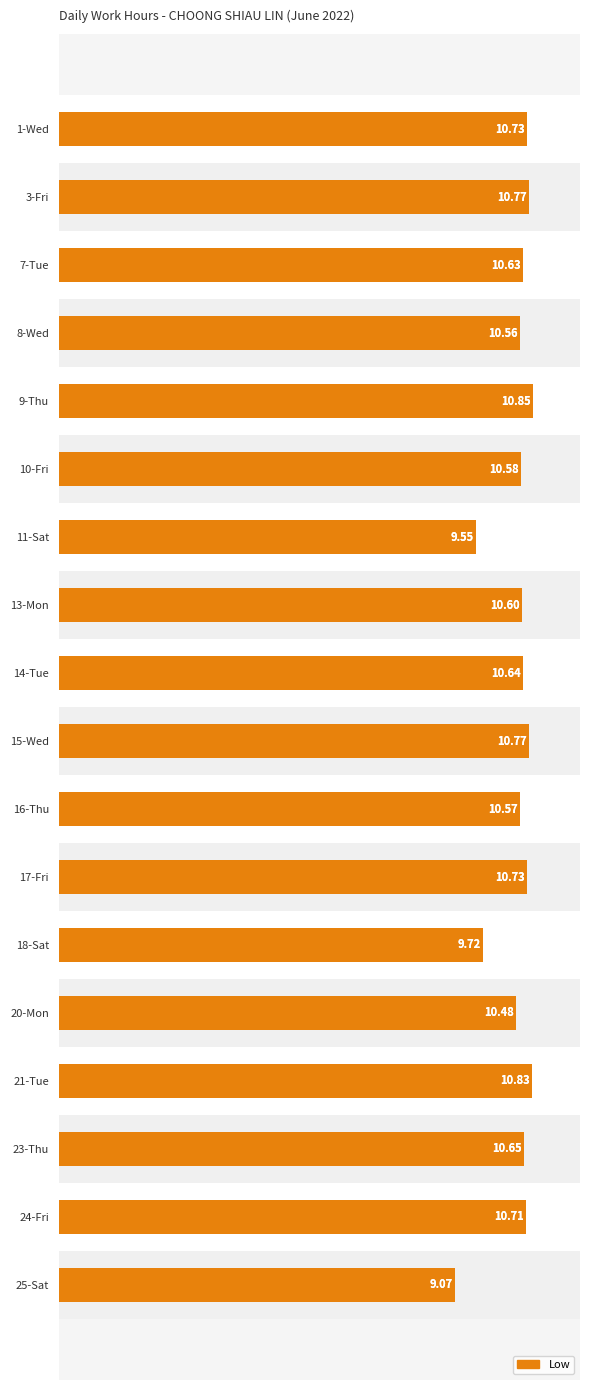

Where is the data nearest to the value 9?

25-Sat